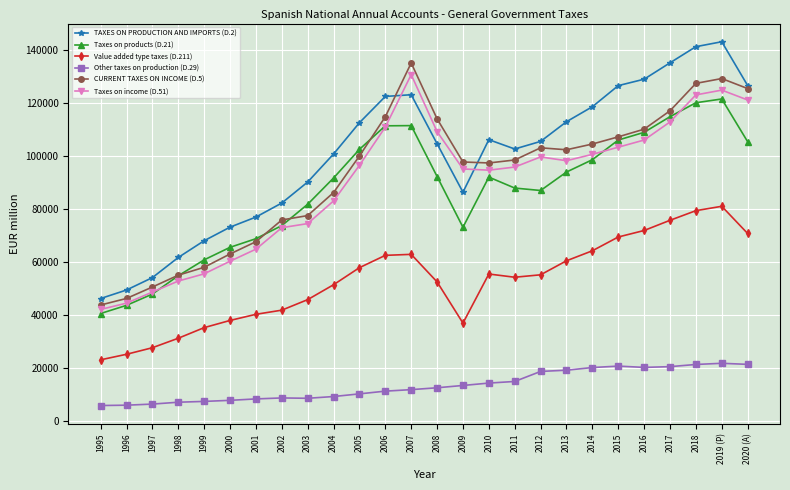

What is the approximate value of Taxes on income (D.51) at 2002, to the nearest 10?

72810